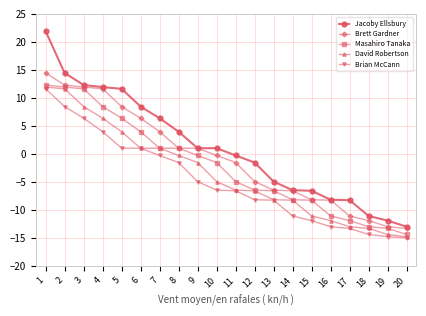

True or false: Brian McCann and Masahiro Tanaka cross at least once.

False